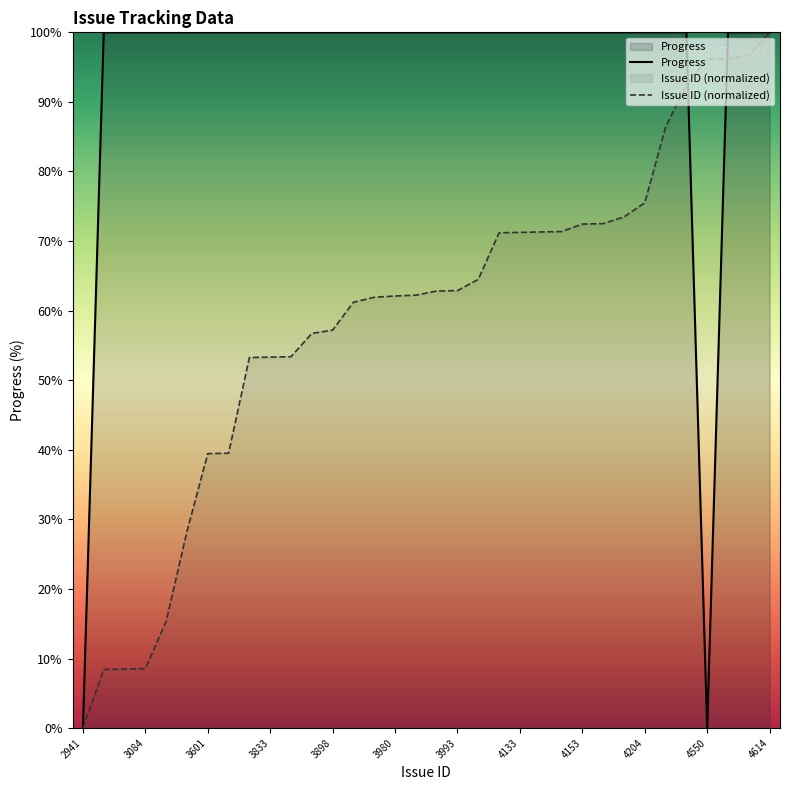

What is the difference between the highest and lowest values at 3980?

37.9